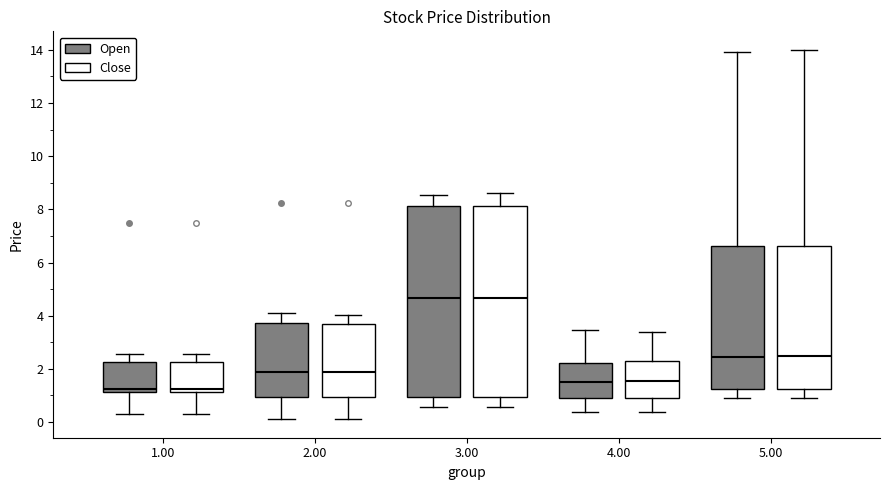

Reading left to right, read every box against the y-axis: the position of its median line, the range the box covers, and the ends of its whiskers. The values are not printed on the chart, so give them approximately, as read against the axis.

1.00 (Open): median 1.2 (just above the box's lower edge), box 1.2 to 2.2, whiskers 0.2 to 2.6
1.00 (Close): median 1.2 (just above the box's lower edge), box 1.2 to 2.2, whiskers 0.4 to 2.6
2.00 (Open): median 2.0, box 1.0 to 3.8, whiskers 0.2 to 4.2
2.00 (Close): median 2.0, box 1.0 to 3.6, whiskers 0.2 to 4.0
3.00 (Open): median 4.6, box 1.0 to 8.2, whiskers 0.6 to 8.6
3.00 (Close): median 4.6, box 1.0 to 8.2, whiskers 0.6 to 8.6
4.00 (Open): median 1.4, box 1.0 to 2.2, whiskers 0.4 to 3.4
4.00 (Close): median 1.6, box 1.0 to 2.2, whiskers 0.4 to 3.4
5.00 (Open): median 2.4, box 1.2 to 6.6, whiskers 1.0 to 14.0
5.00 (Close): median 2.4, box 1.2 to 6.6, whiskers 1.0 to 14.0